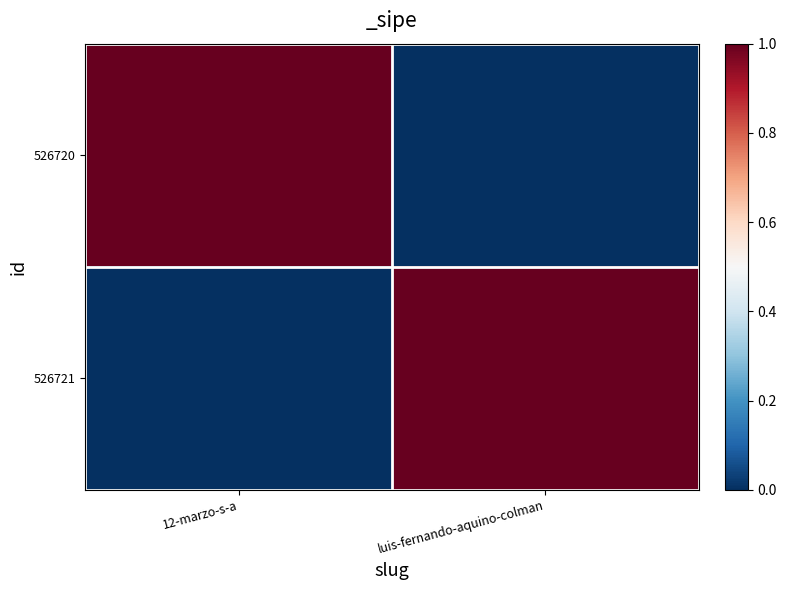

Reading left to right, list all the values displayed in this chart.

526720: 12-marzo-s-a=1	luis-fernando-aquino-colman=0
526721: 12-marzo-s-a=0	luis-fernando-aquino-colman=1